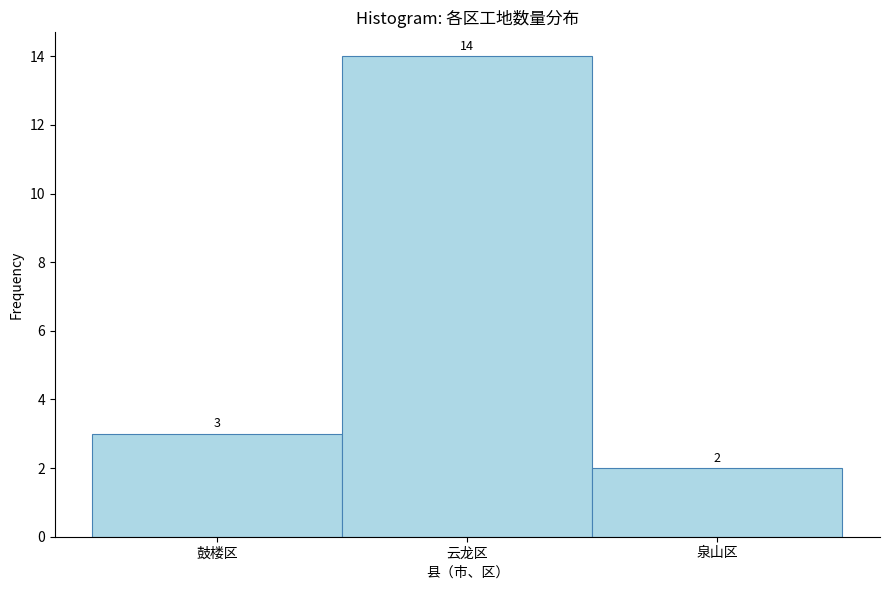

Reading right to left, transcribe all the data shown in this chart.

2	14	3